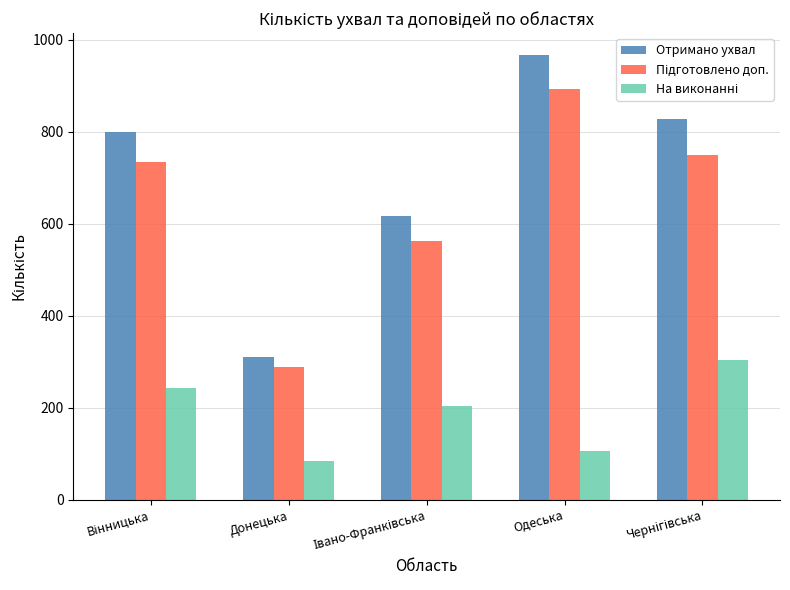

Which category has the highest value in the Отримано ухвал series?

Одеська